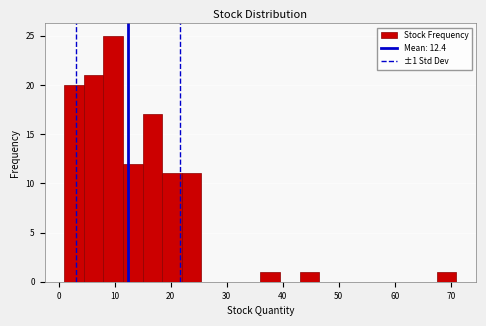

Read against the x-axis, roughly where is the centre of the tallest bar?

10